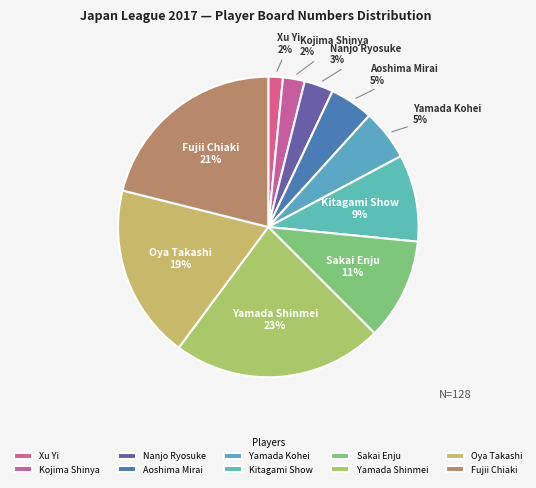

To the nearest percent, what is the average slice percentage?

10%